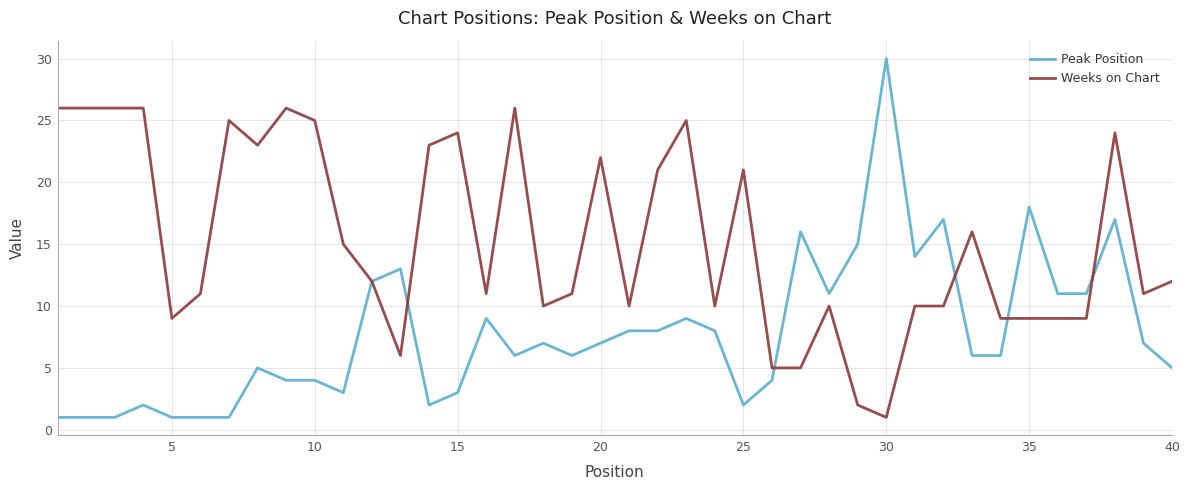

After their last crossing, which series has the higher values: Peak Position or Weeks on Chart?

Weeks on Chart